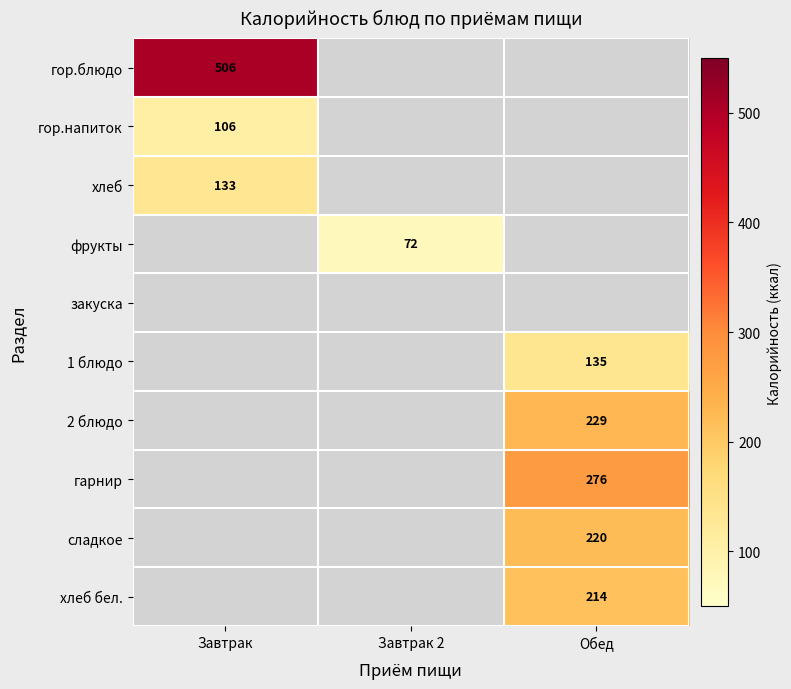

Is it true that хлеб equals 78 at Завтрак?

False